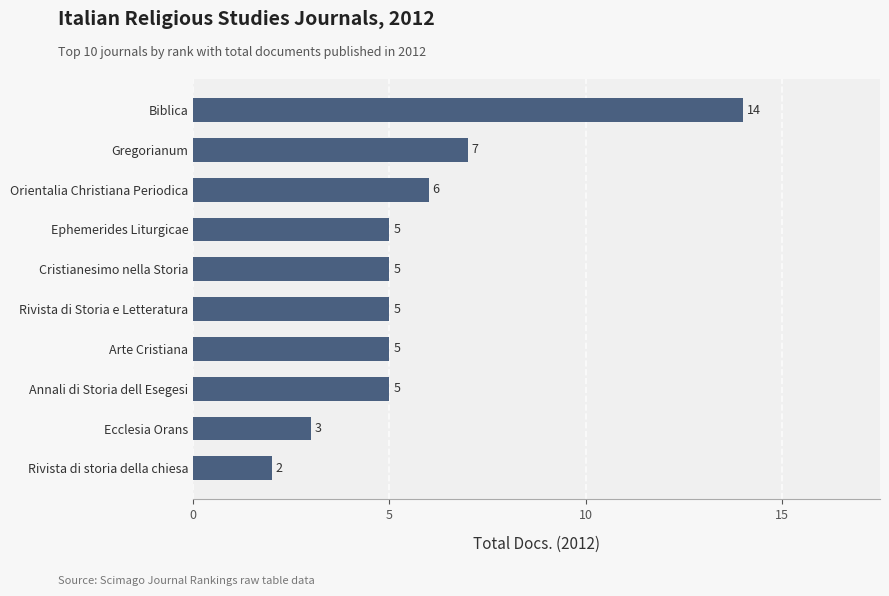

Is it true that the value at Ephemerides Liturgicae is 5?

True